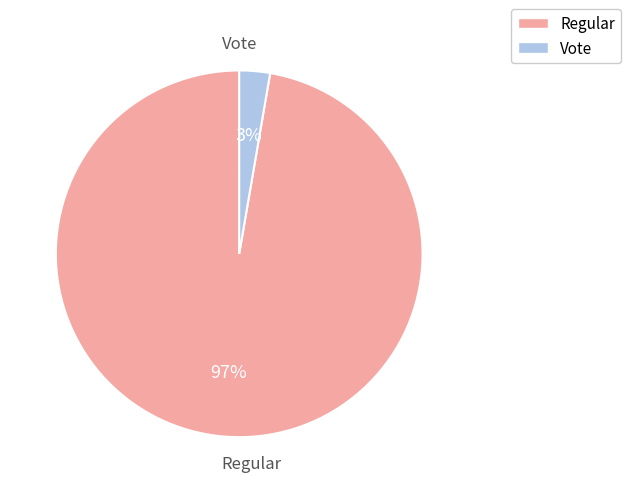

Do Vote and Regular together represent more than half of the pie?

Yes